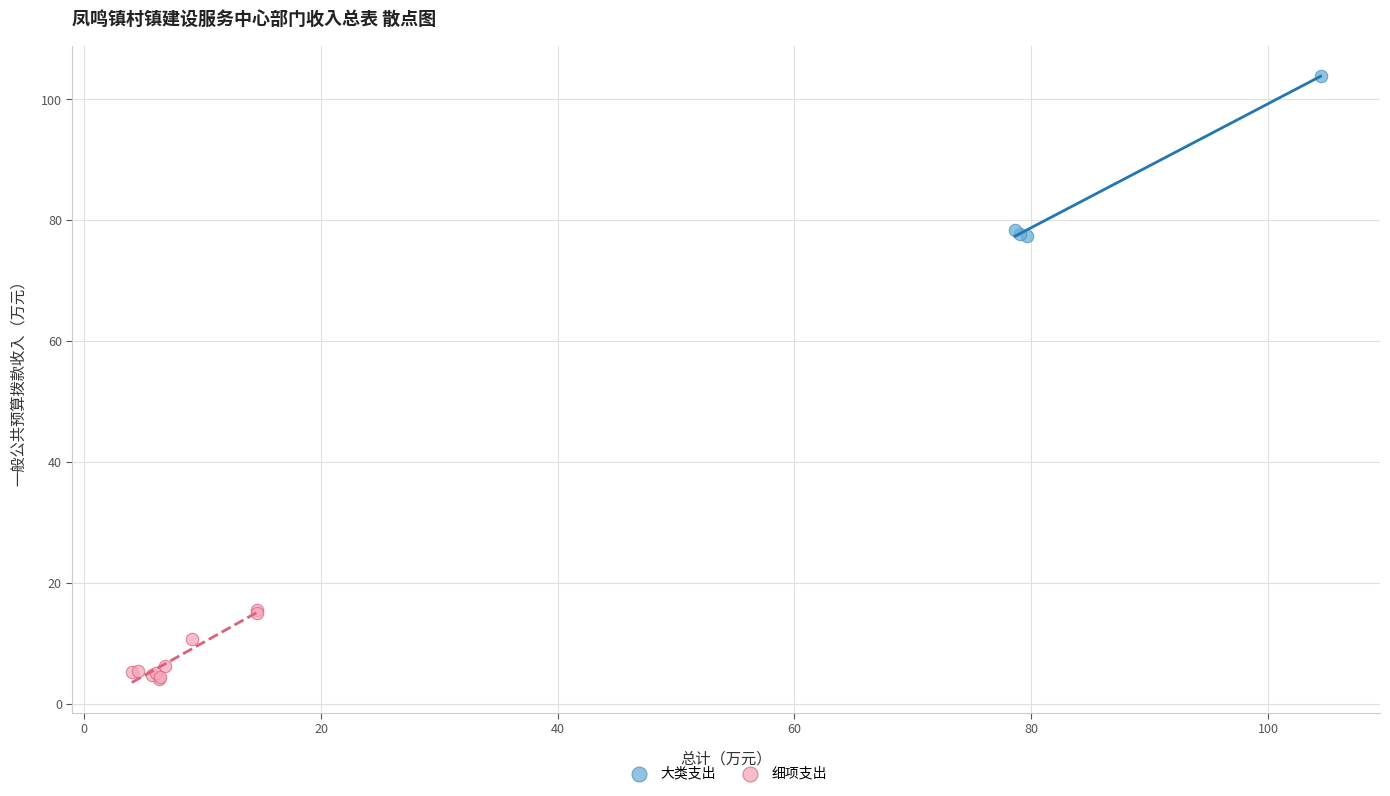

Which series has the largest Y range (max minus min)?

大类支出